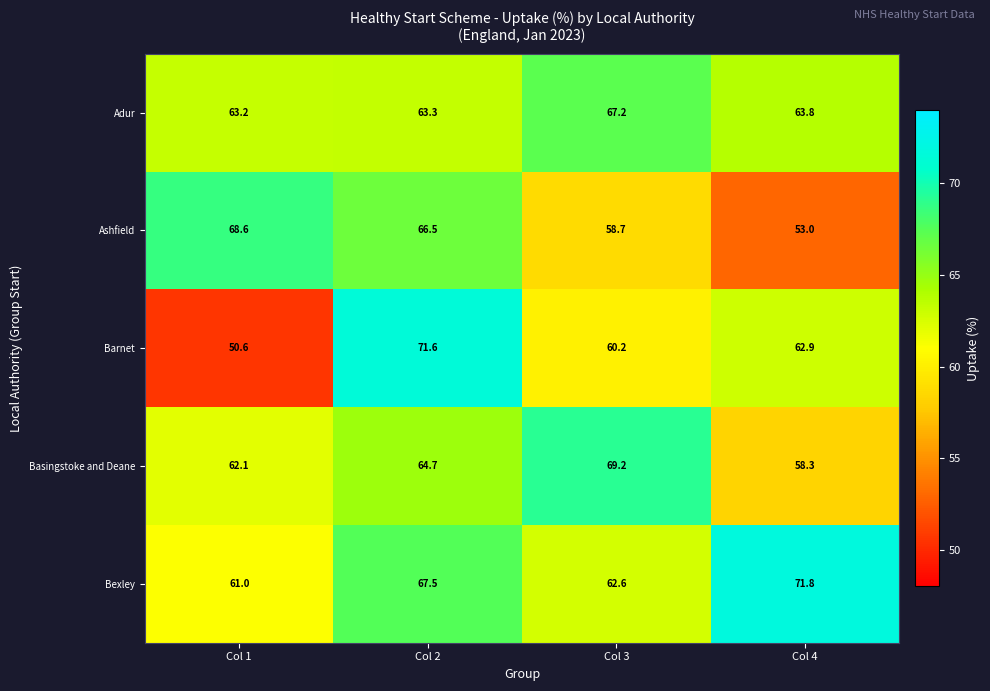

At which label does Basingstoke and Deane reach its minimum?

Col 4